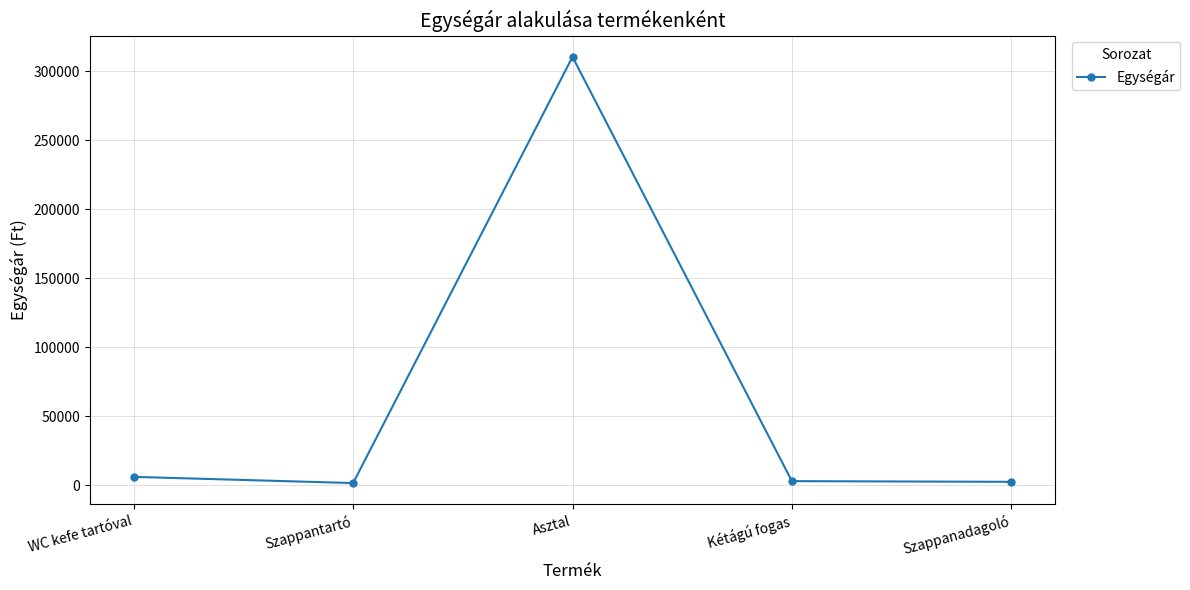

Read the value at Asztal.

310590